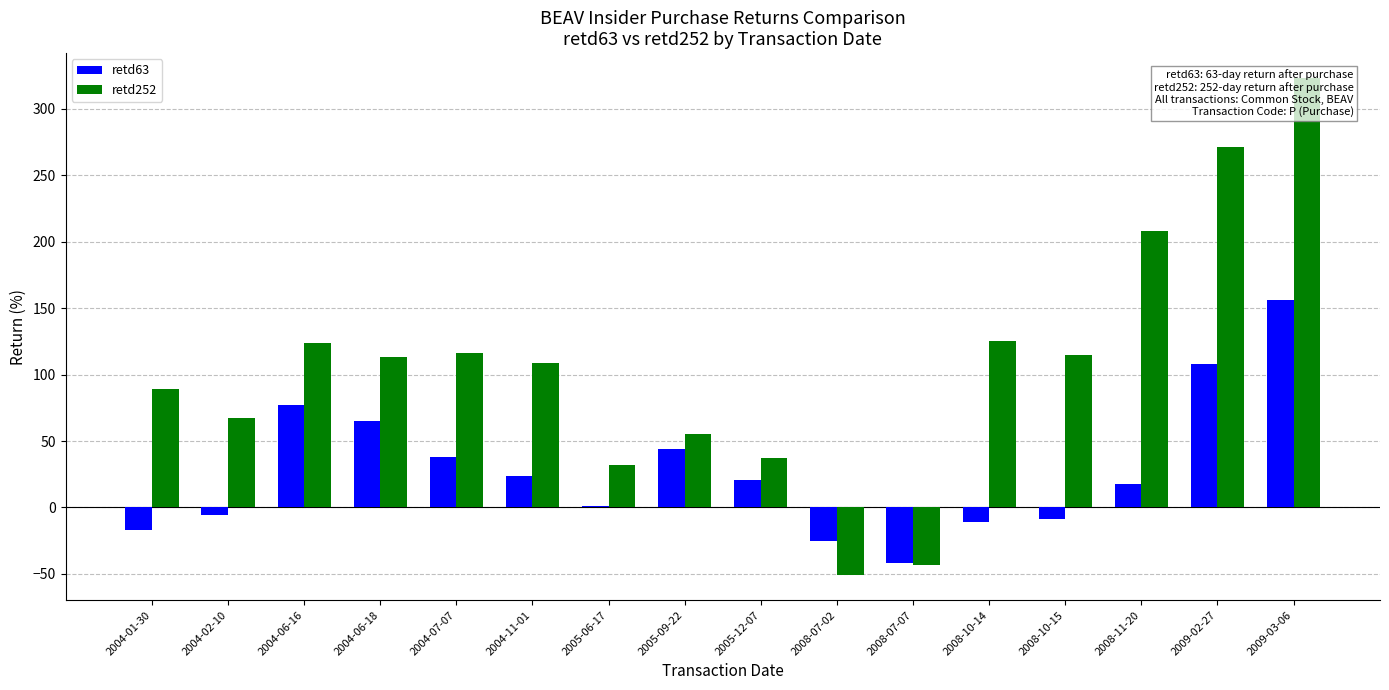

What is the maximum value for retd63?

156